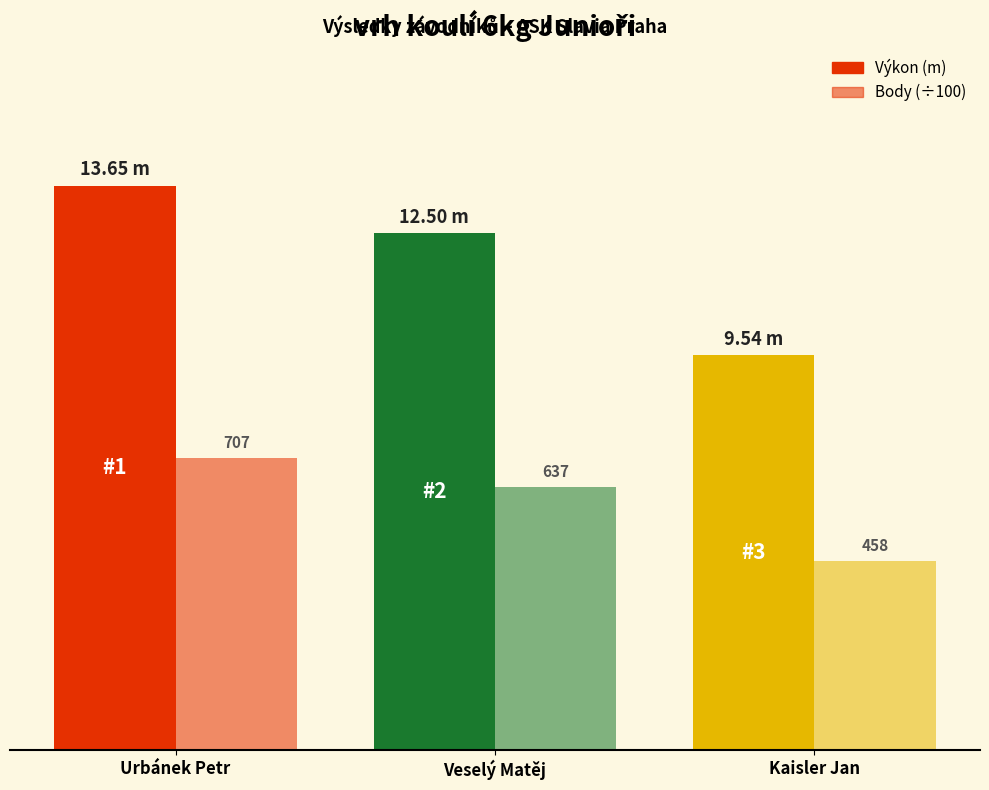

Between Urbánek Petr and Veselý Matěj, which series saw the biggest shift?

Výkon (m)